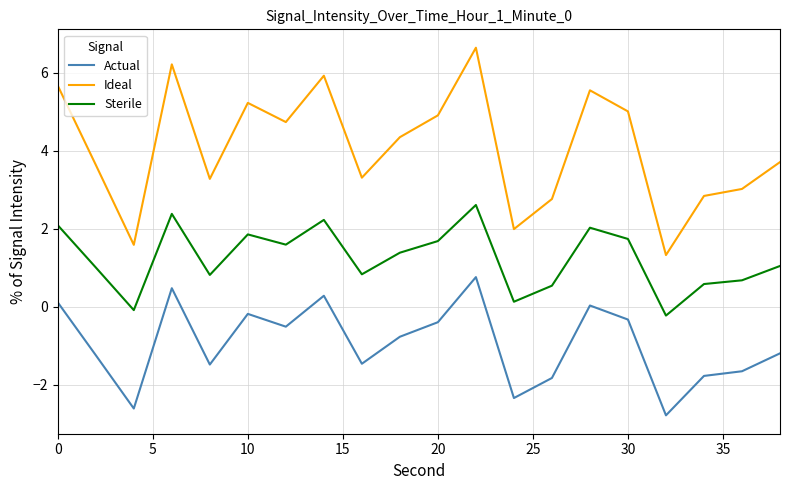

Which series has the largest total across all categories?

Ideal